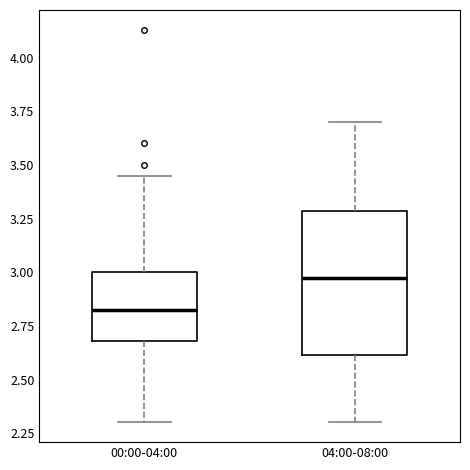

Which box's median line is the lowest?

00:00-04:00